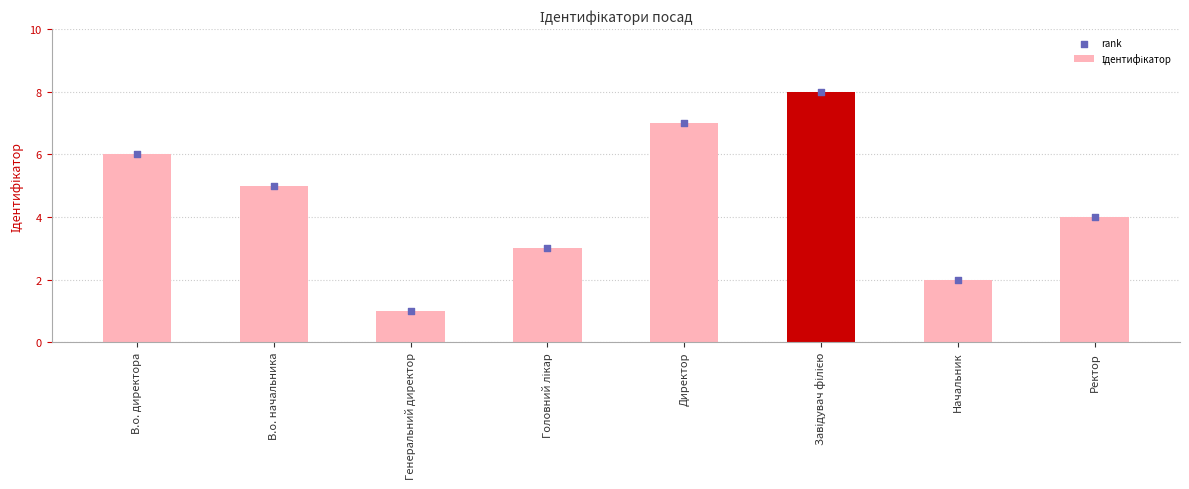

At how many categories does at least one series exceed 2?

6